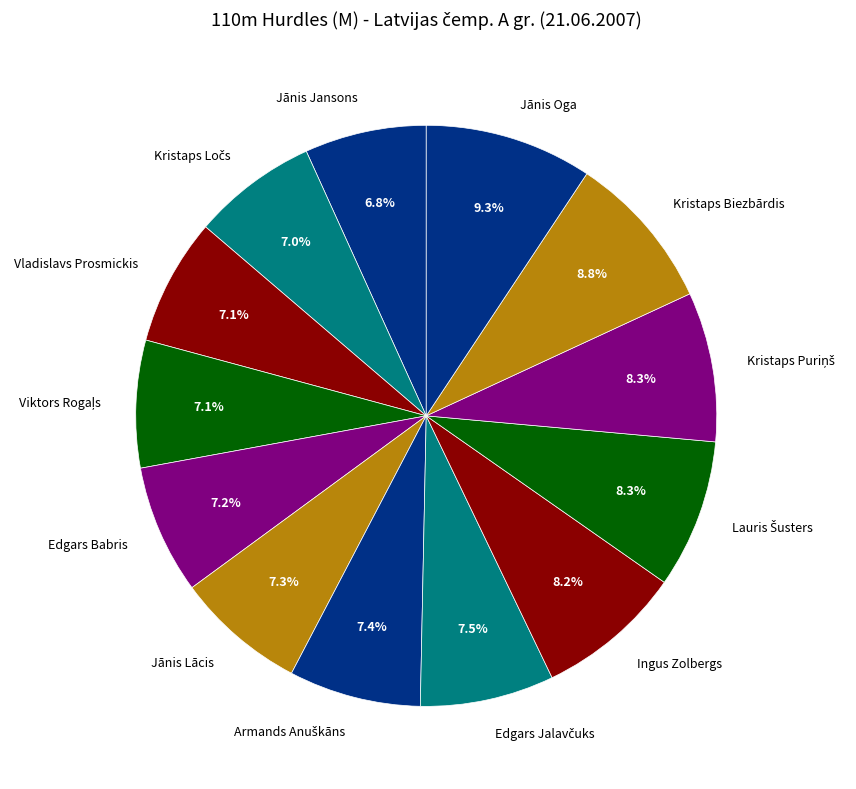

Which slice is the largest?

Jānis Oga